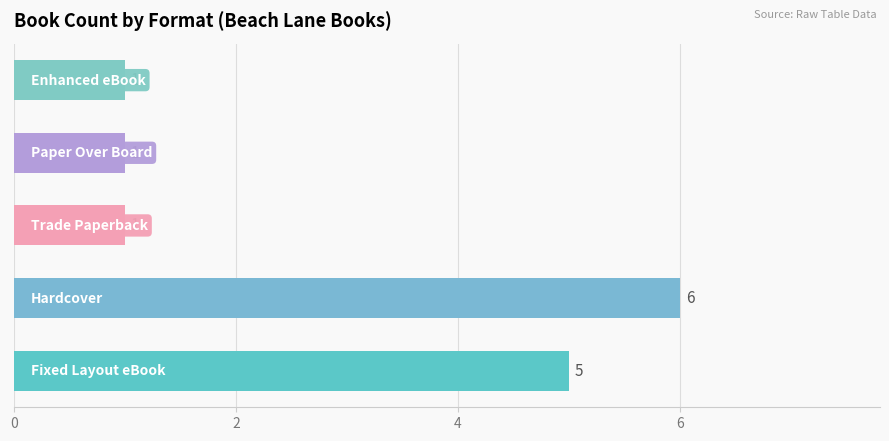

At which label is the value closest to 3?

Fixed Layout eBook